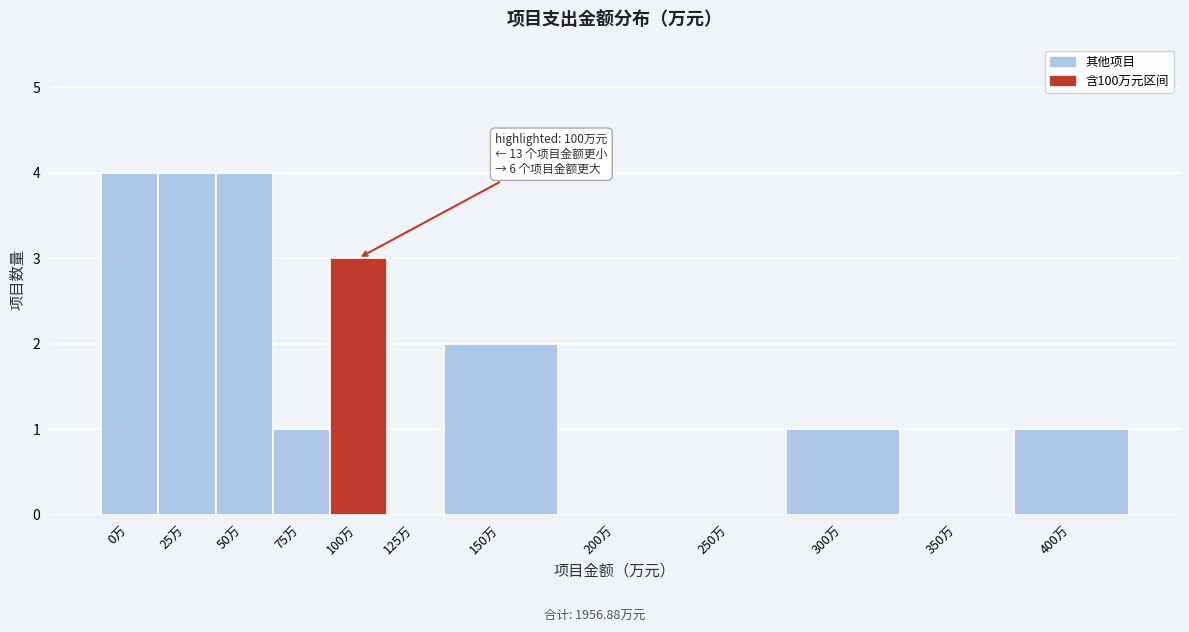

Reading left to right, transcribe all the data shown in this chart.

0万=4	25万=4	50万=4	75万=1	100万=3	125万=0	150万=2	200万=0	250万=0	300万=1	350万=0	400万=1